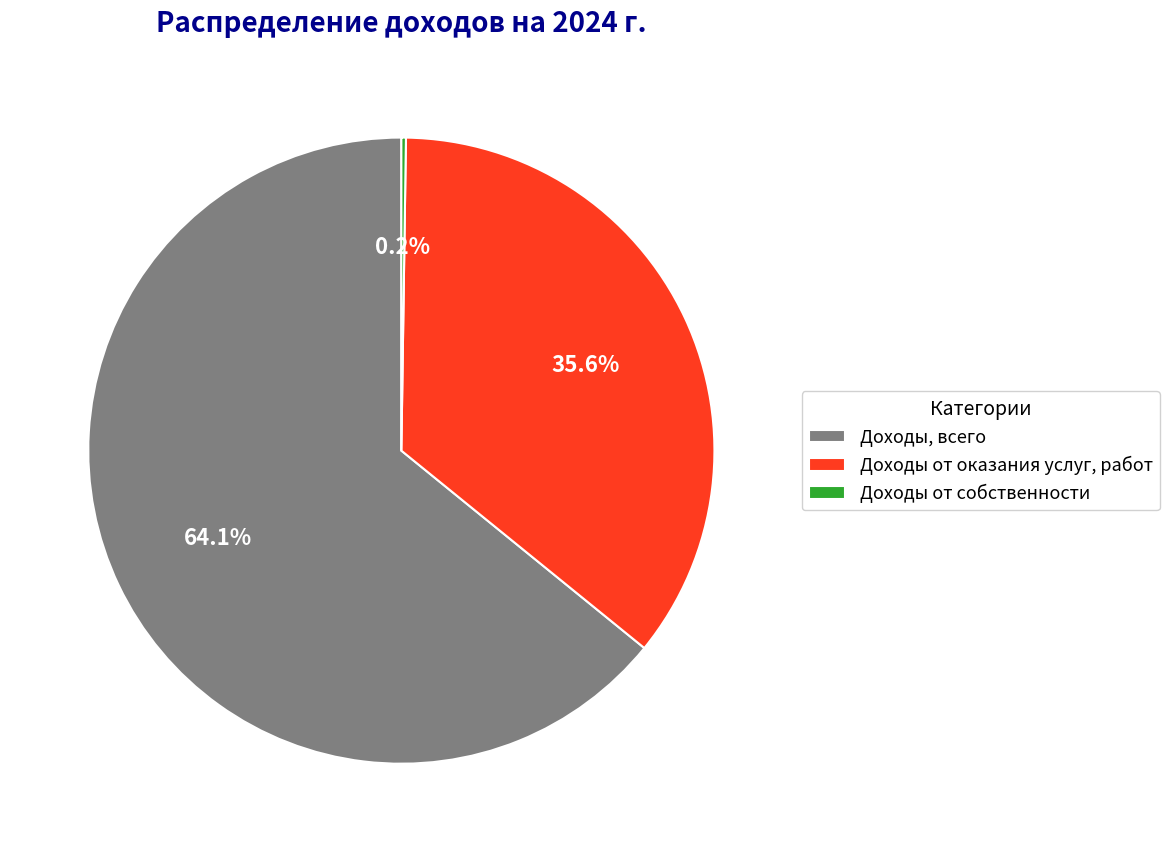

Which slice is the largest?

Доходы, всего